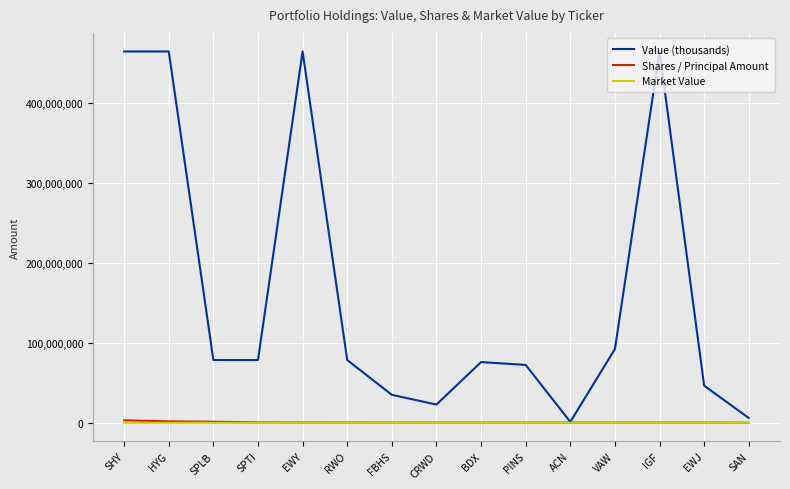

What is the total value across all series at SPLB?

79821872